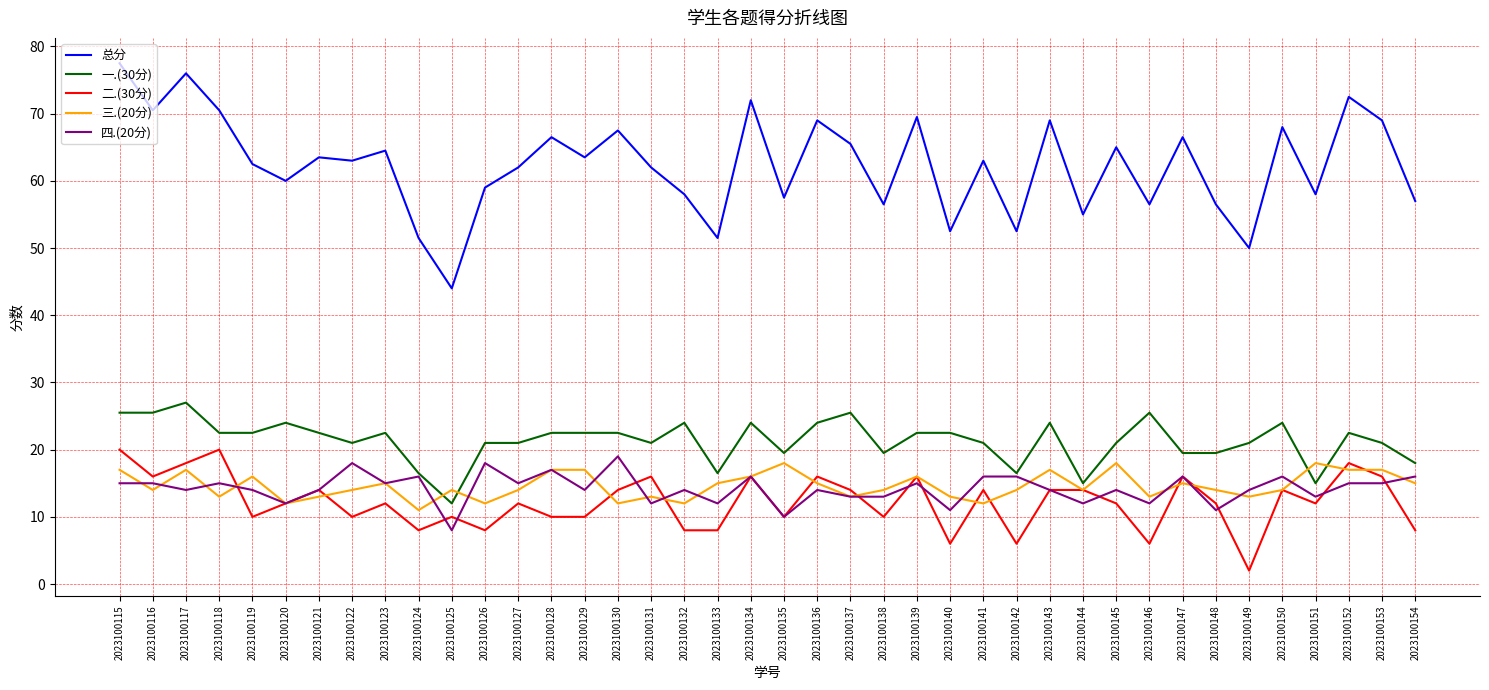

Which series changed the most between 2023100130 and 2023100142?

总分